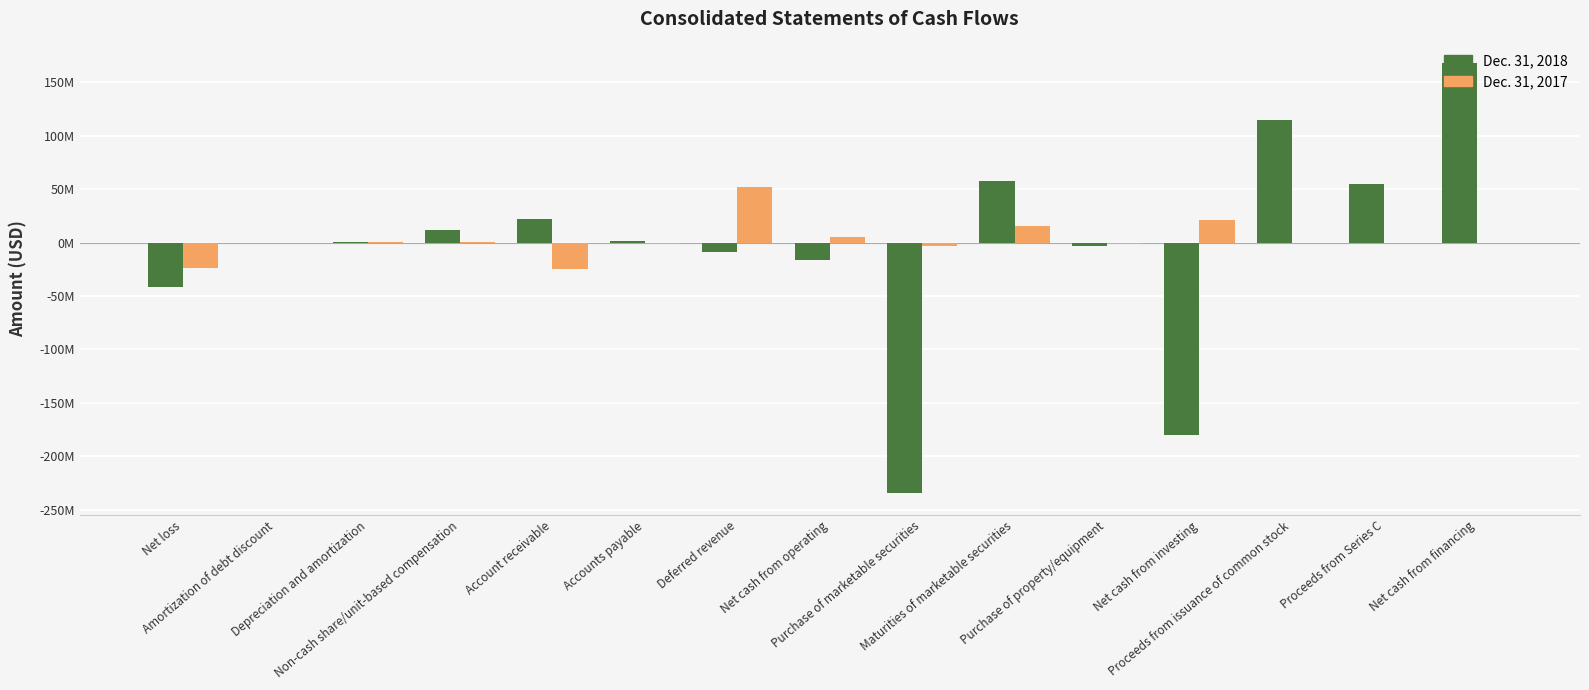

Are the bars horizontal?

No